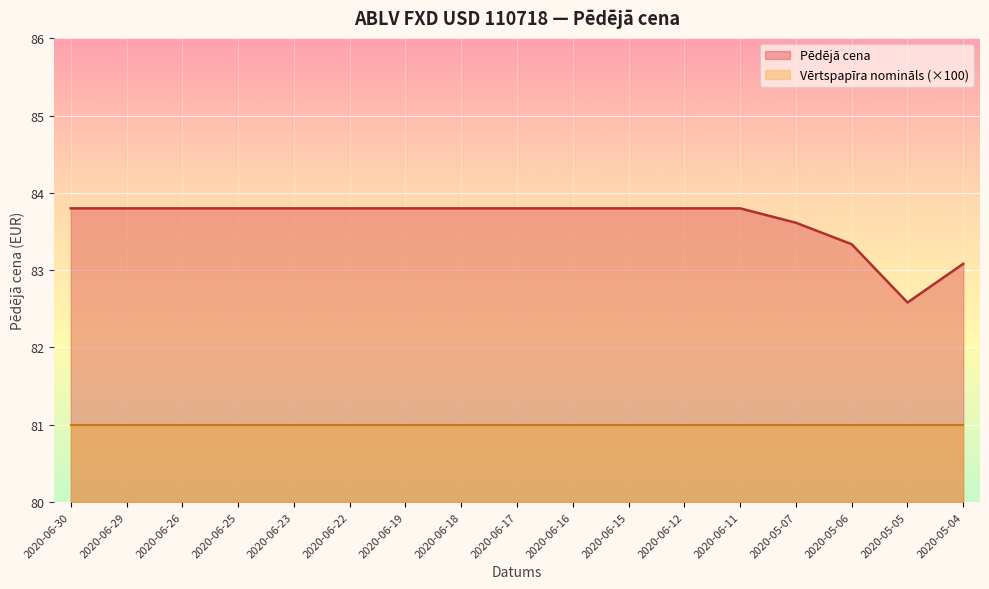

Where is the first local minimum?

2020-05-05